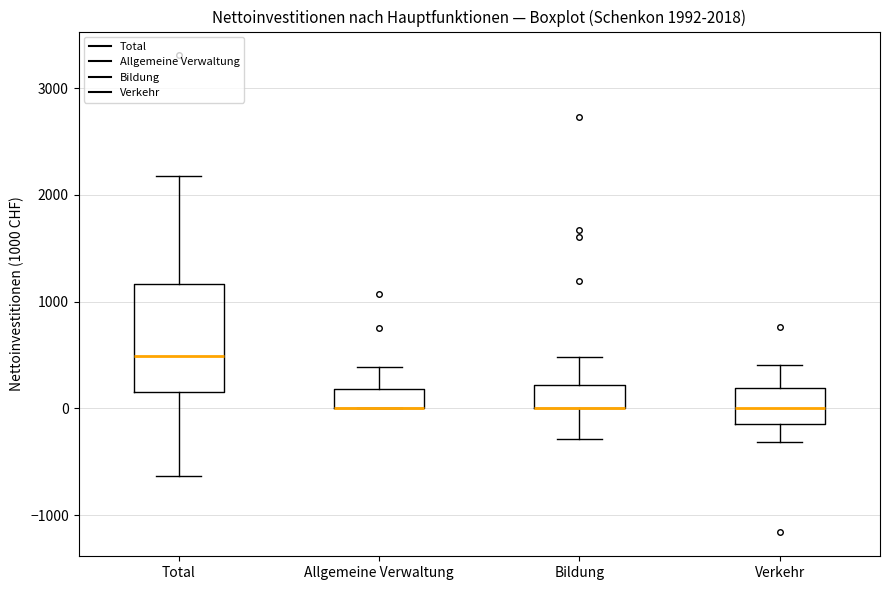

Which box is the tallest, from its lower edge to its upper edge?

Total